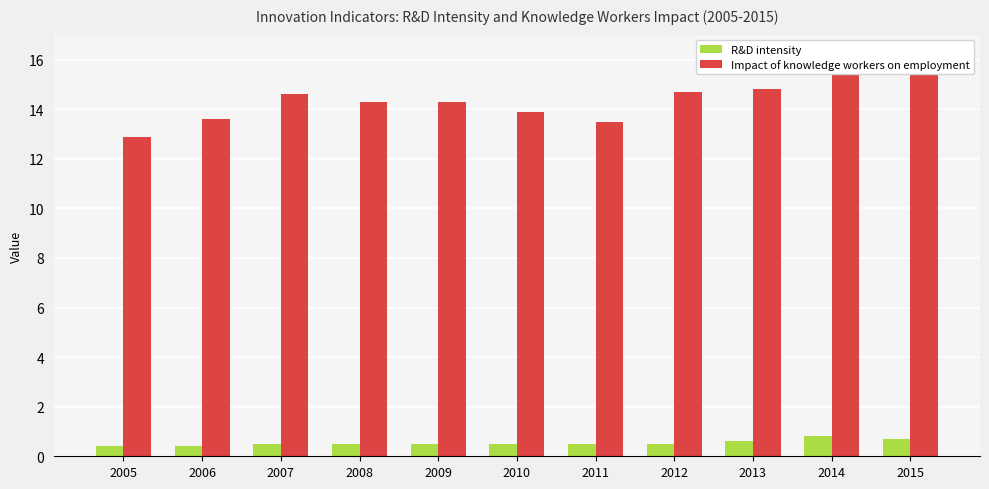

What is the maximum value shown in the chart?

16.2